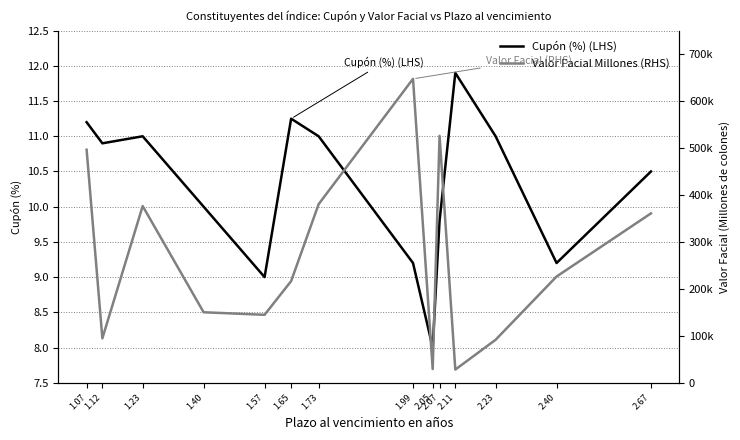

At 1.12, list the series in order from smallest to largest.

Cupón (%) (LHS), Valor Facial Millones (RHS)